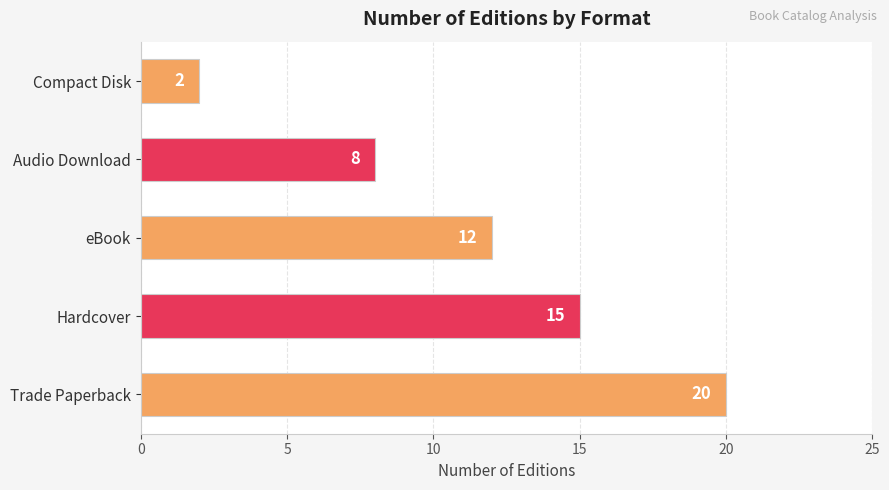

True or false: the data shows 12 at eBook.

True